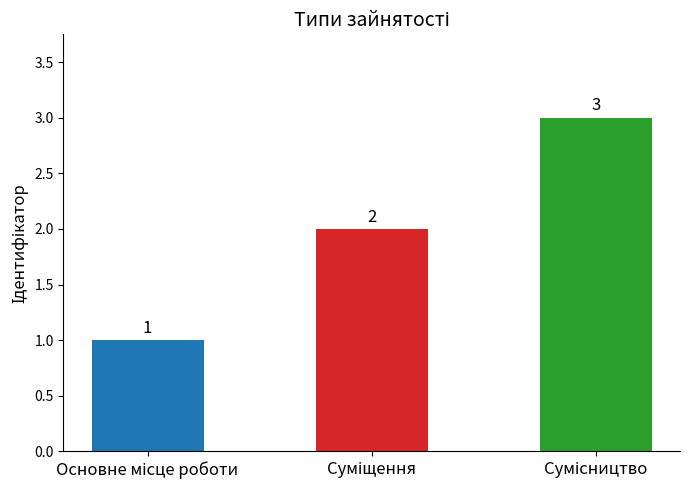

How many values are between 1 and 3?

3